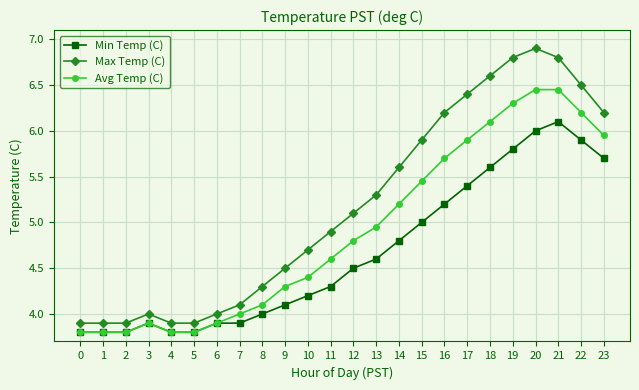

At 17, list the series in order from largest to smallest.

Max Temp (C), Avg Temp (C), Min Temp (C)